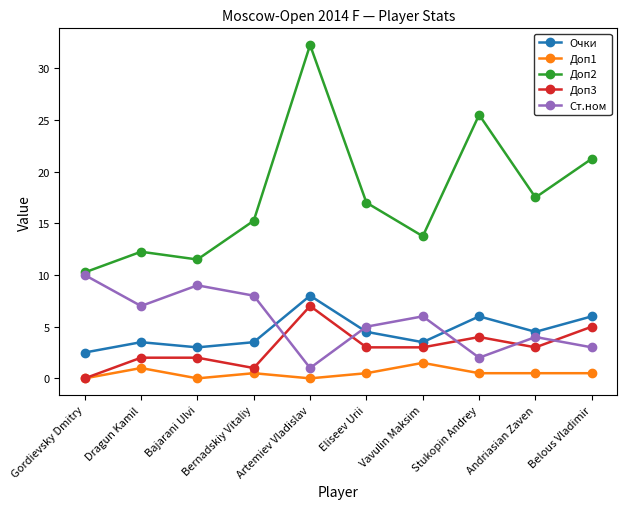

How many lines are shown in the chart?

5